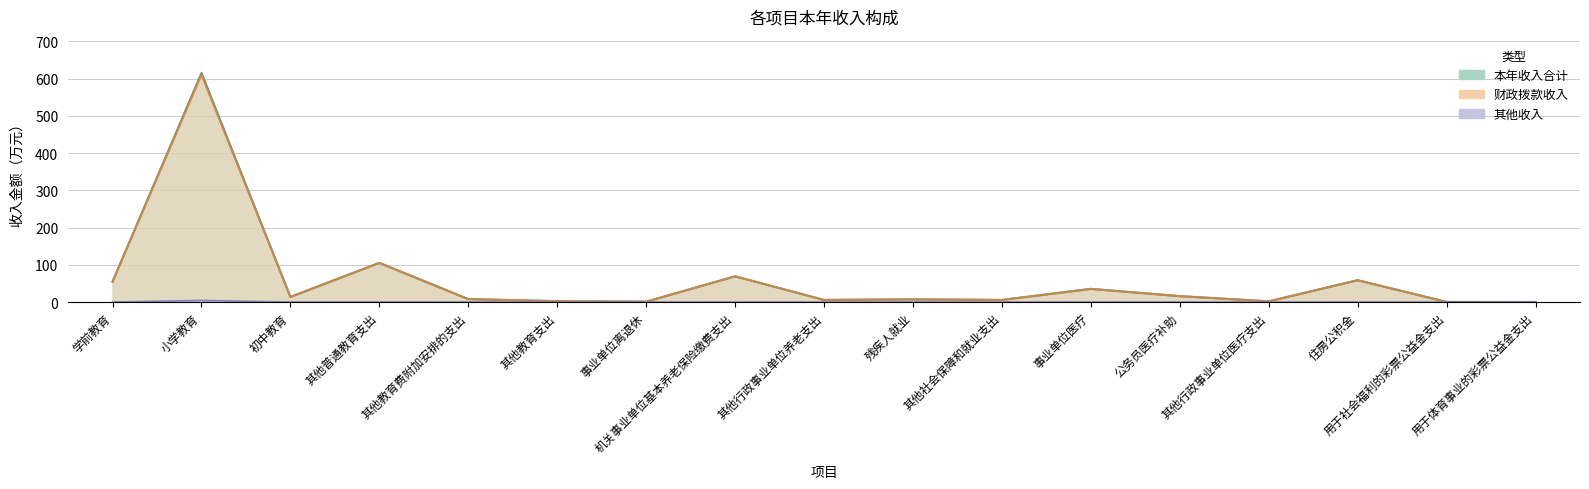

What is the sum of all 本年收入合计 values?

999.5